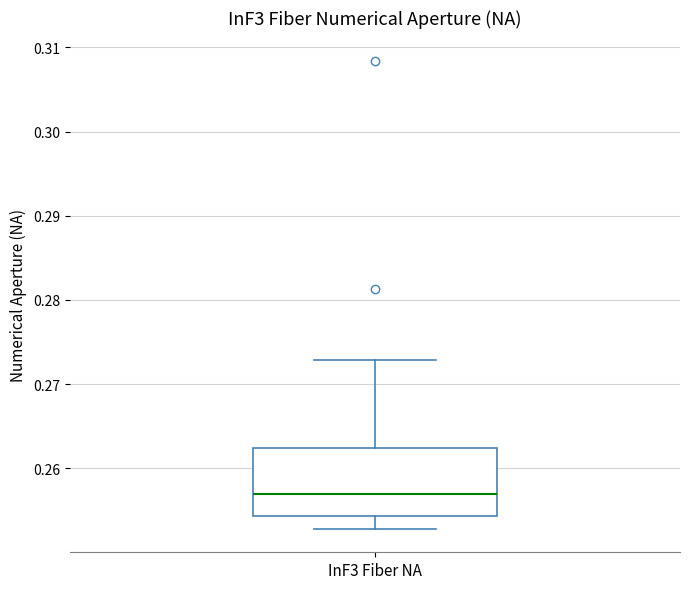

Read this box plot against the y-axis: the position of the median line, the range covered by the box, and the ends of both whiskers. The values are not printed on the chart, so give them approximately, as read against the axis.

median 0.257, box 0.254 to 0.262, whiskers 0.253 to 0.273